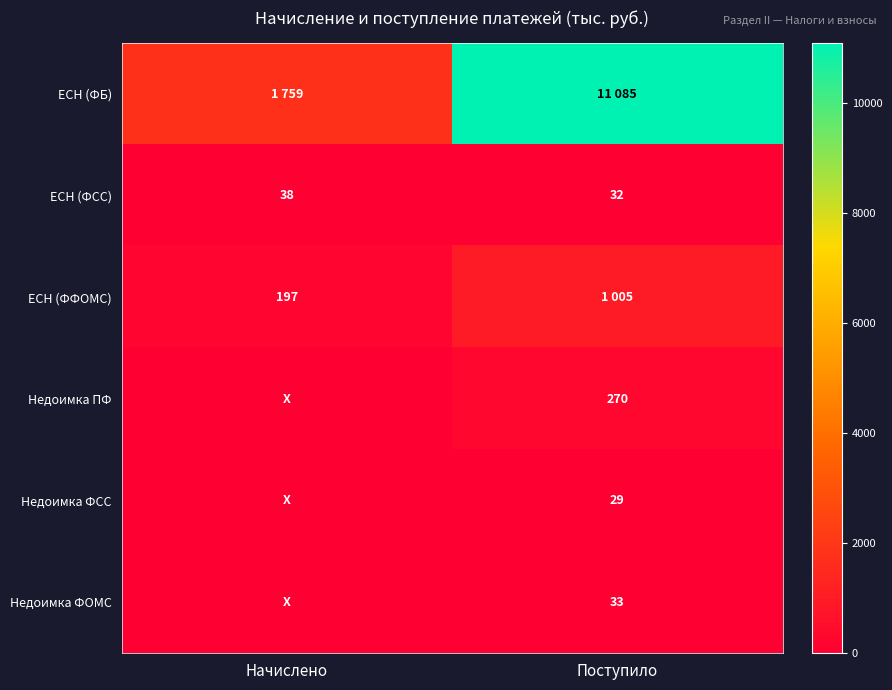

True or false: Недоимка ФОМС has a value of 55 at Поступило.

False